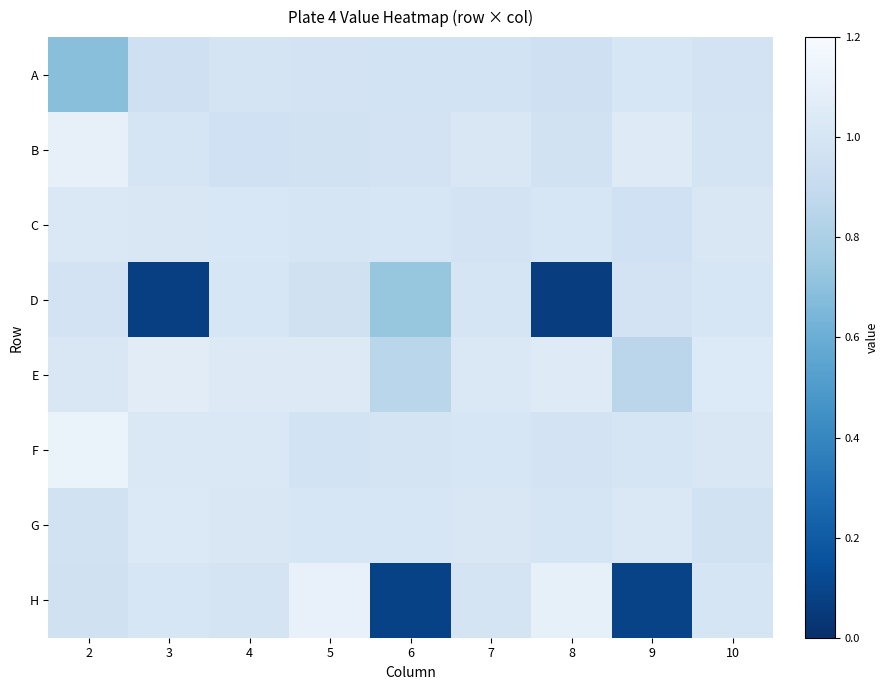

Count the number of data series in this chart.

8